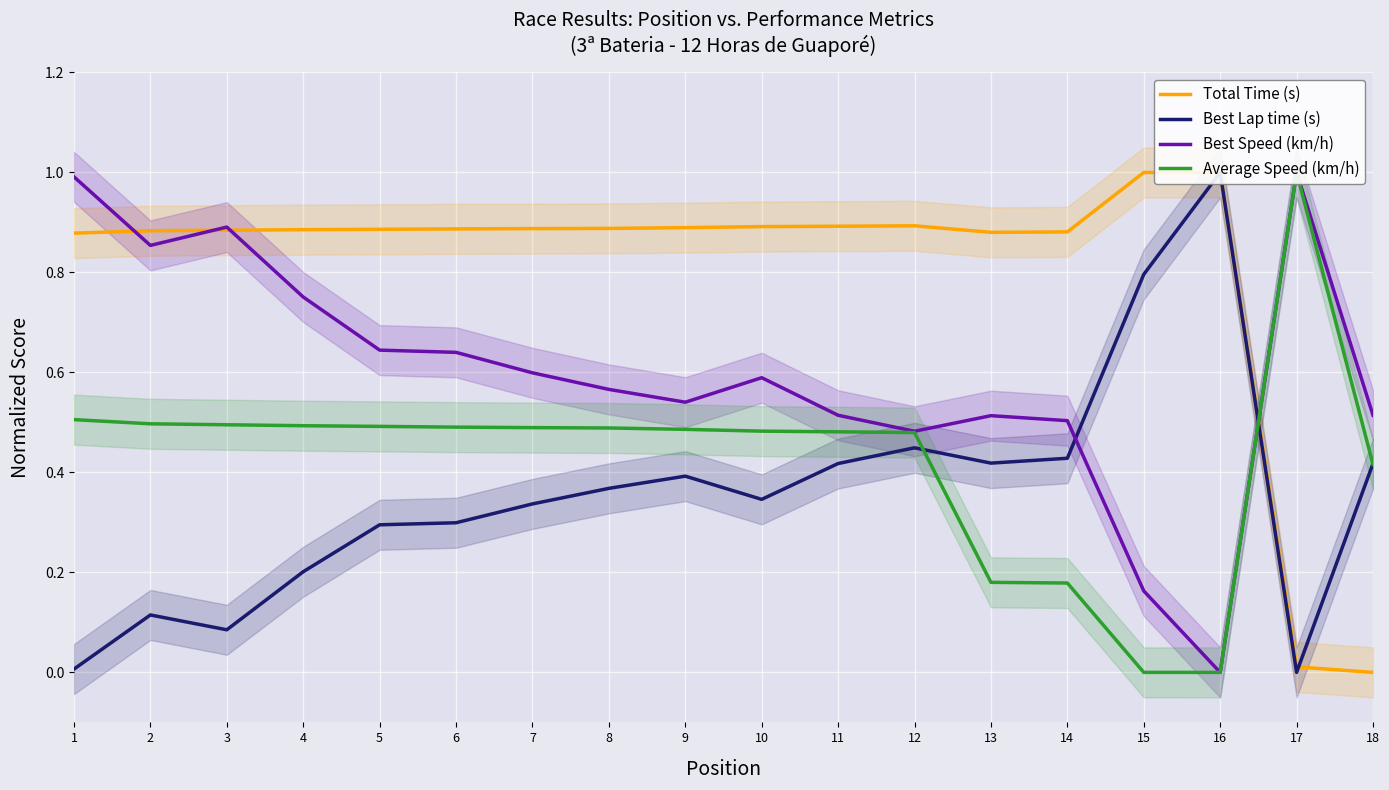

Which label corresponds to the smallest value in the chart?

18